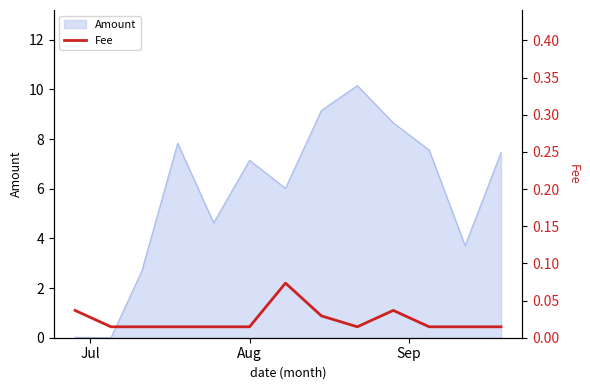

Where is the data nearest to the value 0?

Aug